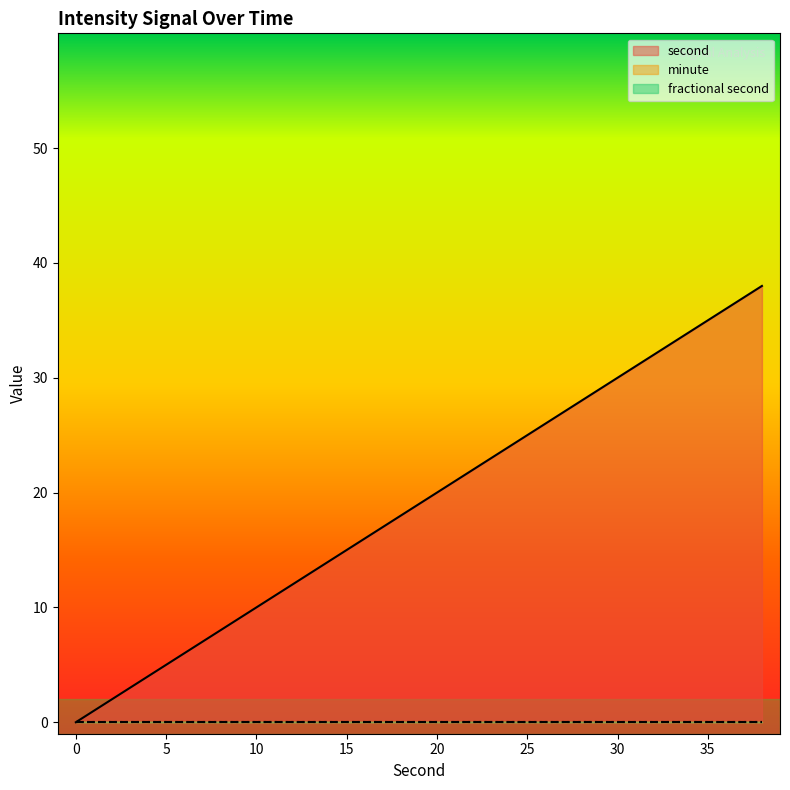

Which category has the highest value across all series?

38